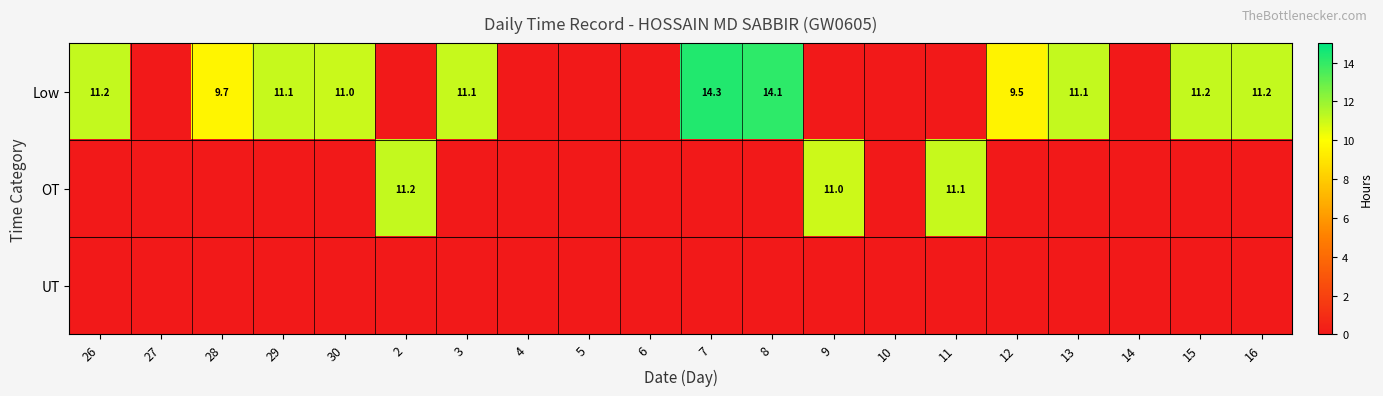

At which category is the sum across all series the highest?

7